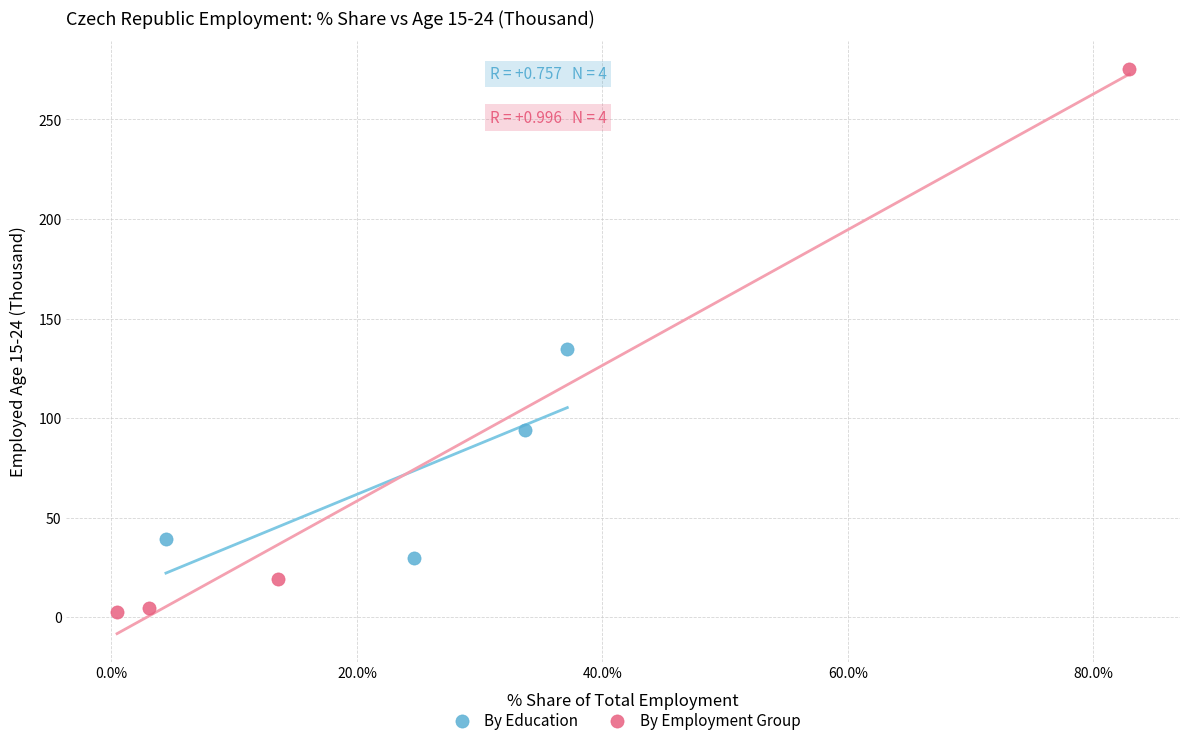

Which series has the widest spread of Y values?

By Employment Group